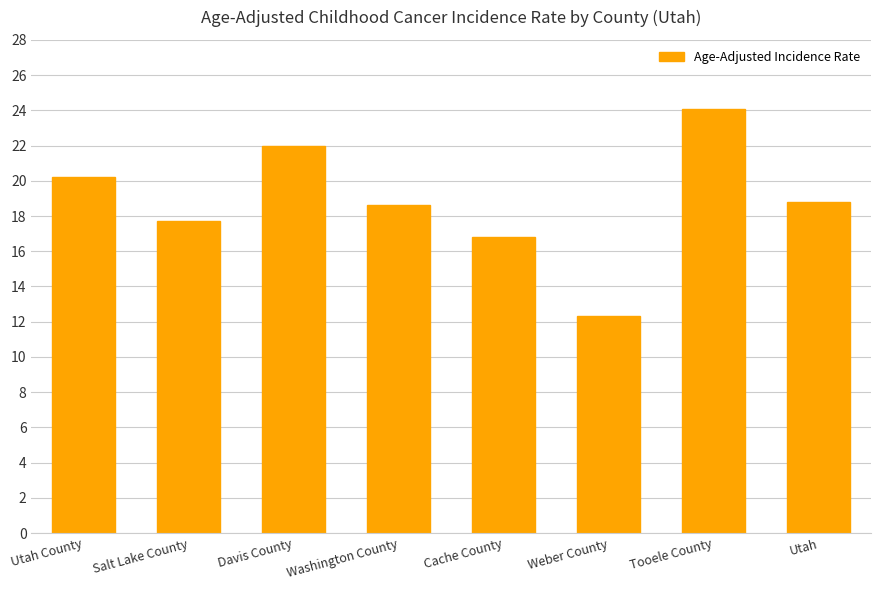

What is the maximum value shown in the chart?

24.1